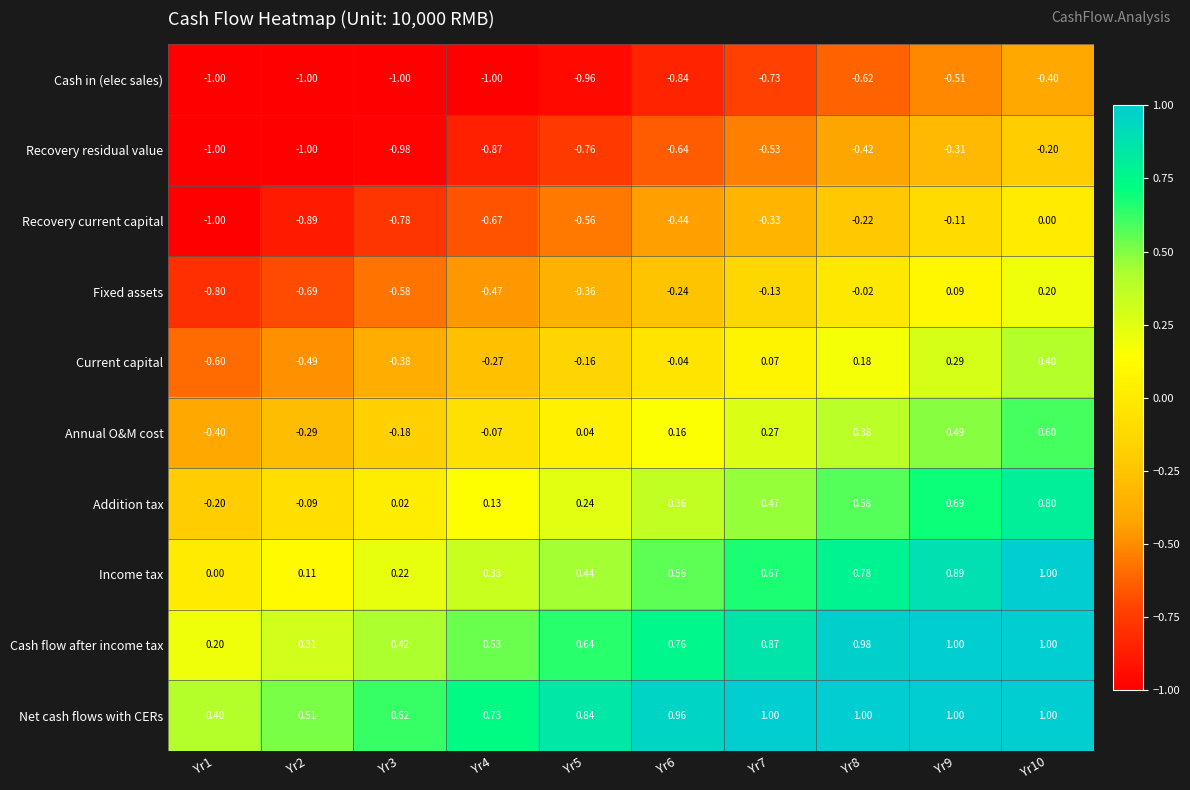

Which series has the largest total across all categories?

Net cash flows with CERs